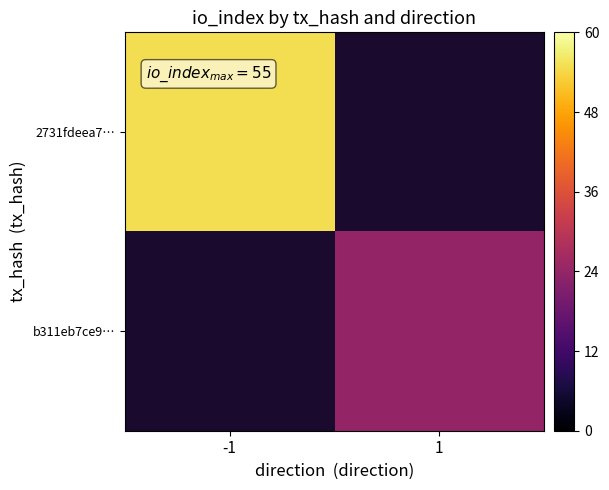

Read the 2731fdeea7… value at -1.

55.0